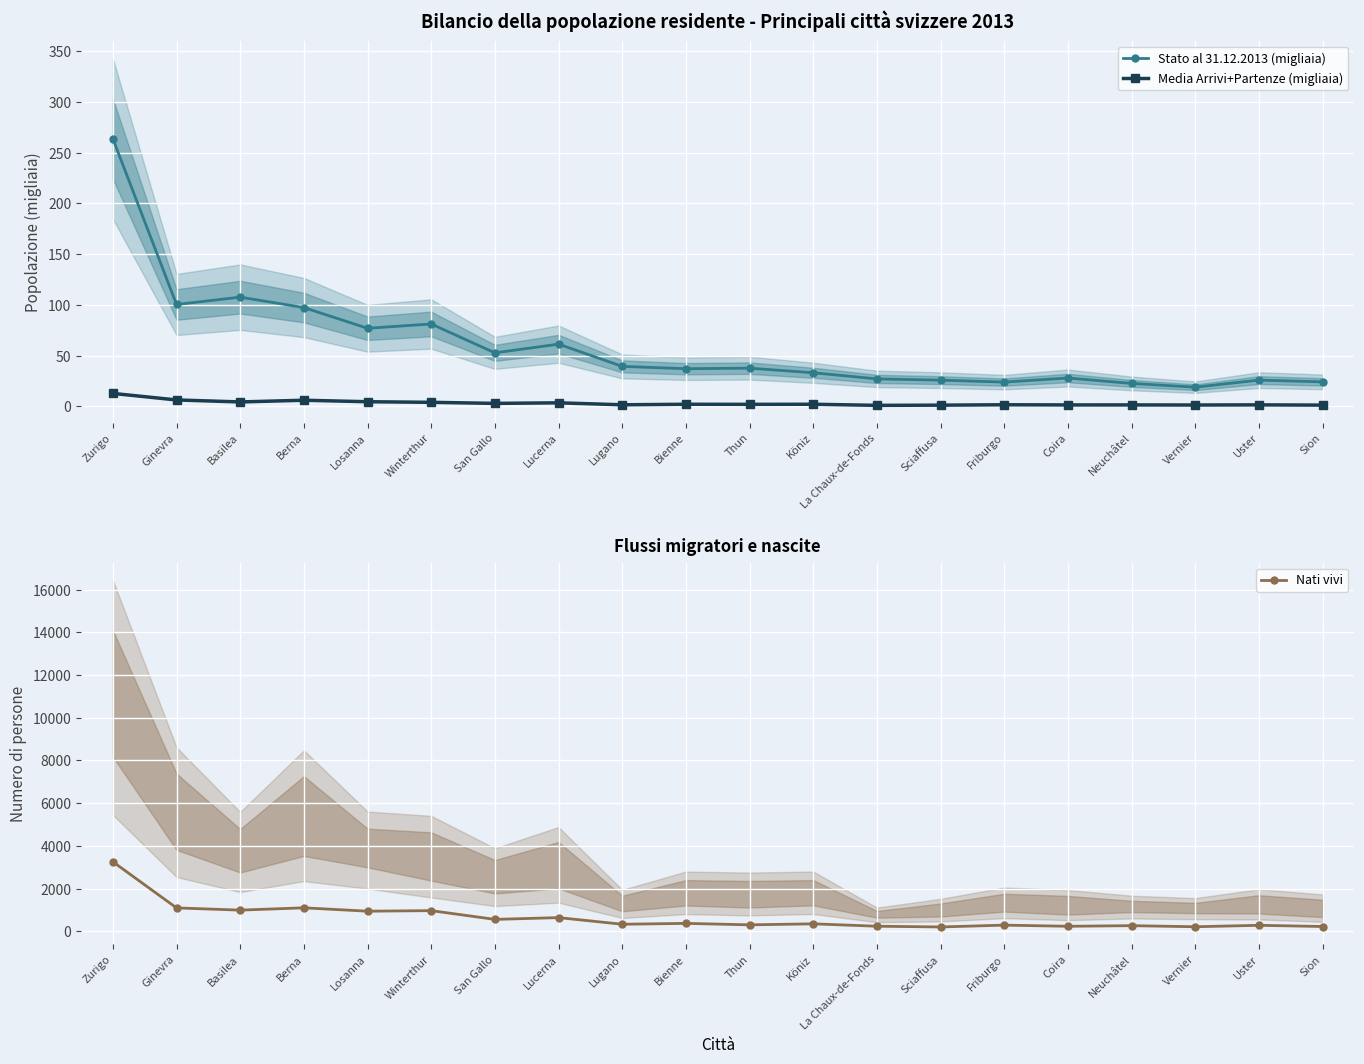

At which category does the chart reach its minimum across all series?

La Chaux-de-Fonds